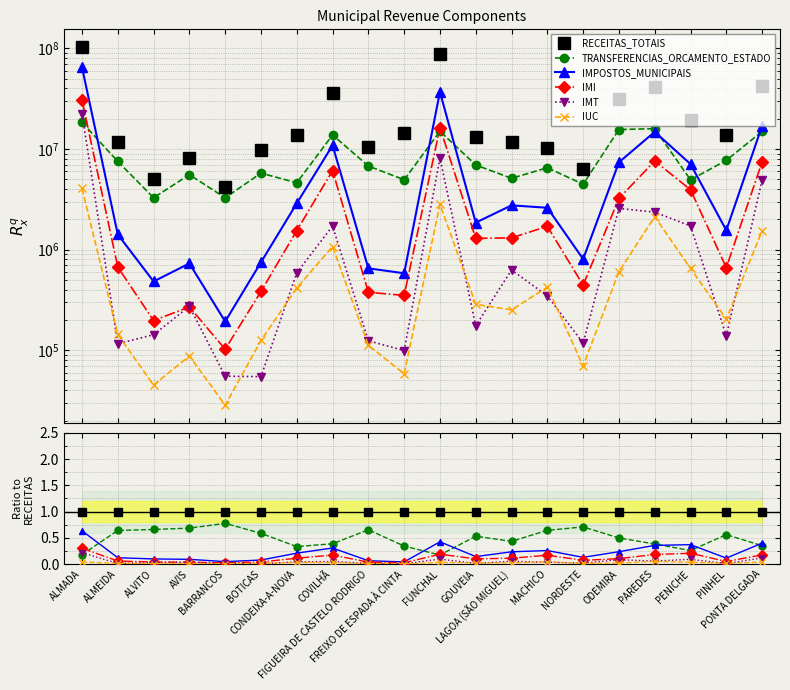

The IMI series shows 0.0 at NORDESTE. True or false?

False